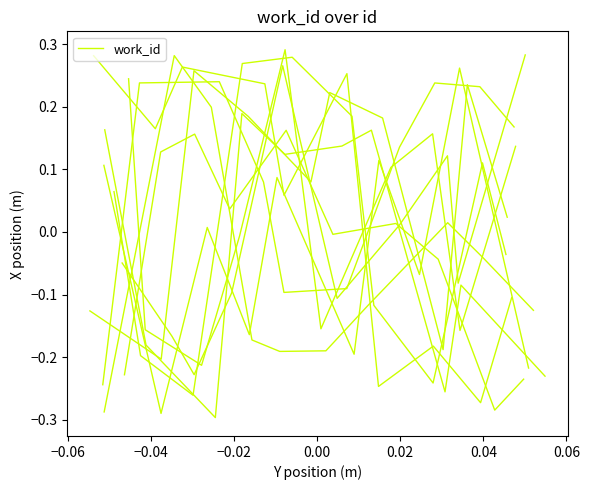

Is this an area chart (filled region under the line)?

No